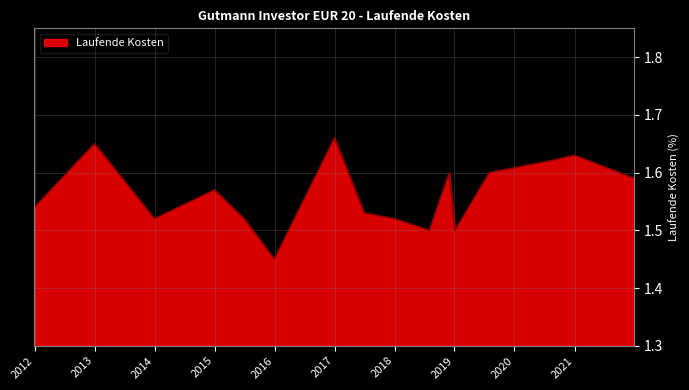

Reading right to left, transcribe all the data shown in this chart.

2021-12-31=1.6	2020-12-31=1.6	2020-07-31=1.6	2019-08-01=1.6	2019-01-04=1.5	2018-11-30=1.6	2018-08-01=1.5	2017-12-31=1.5	2017-06-30=1.5	2016-12-31=1.7	2015-12-31=1.4	2015-06-30=1.5	2014-12-31=1.6	2013-12-31=1.5	2012-12-31=1.6	2011-12-31=1.5